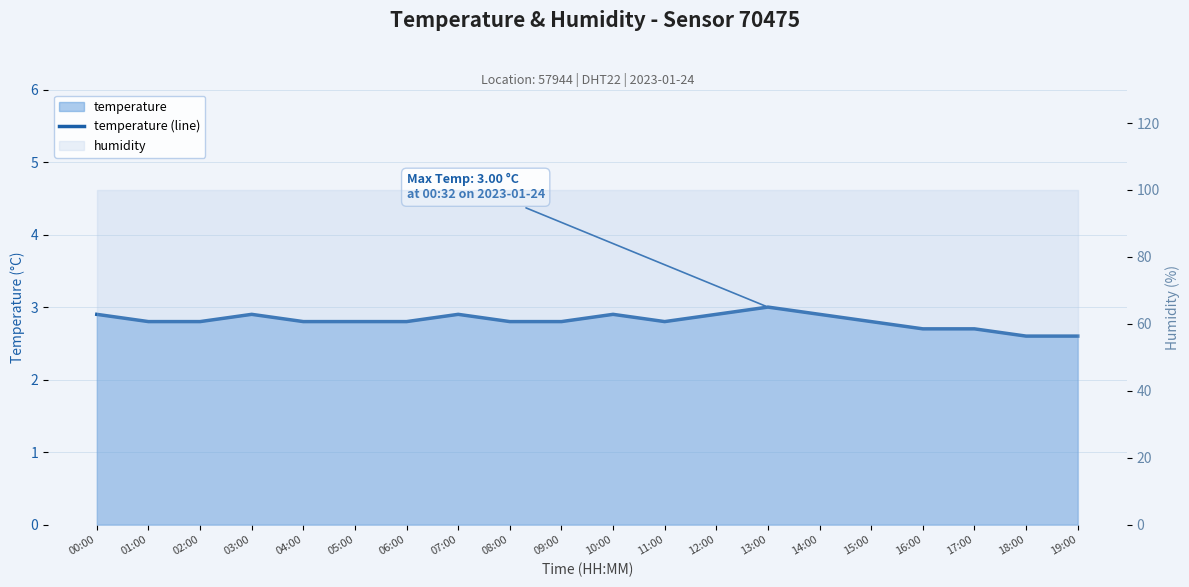

How many points are lower than both their immediate neighbors (excluding endpoints)?

1